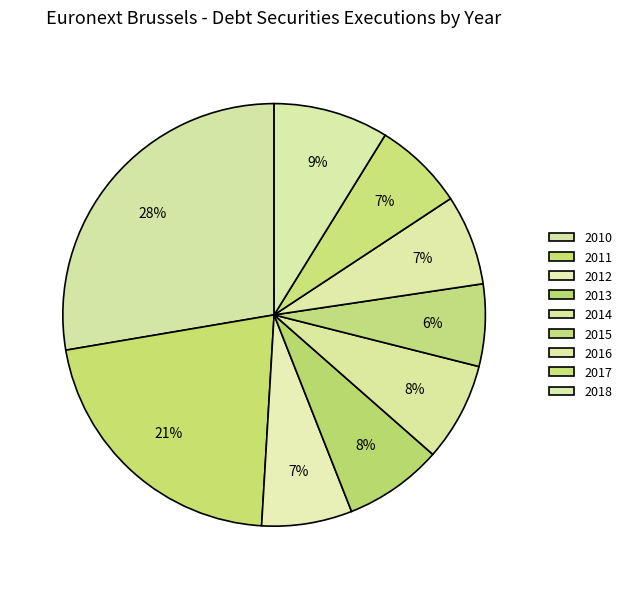

The 2011 slice represents 21% of the pie. True or false?

True